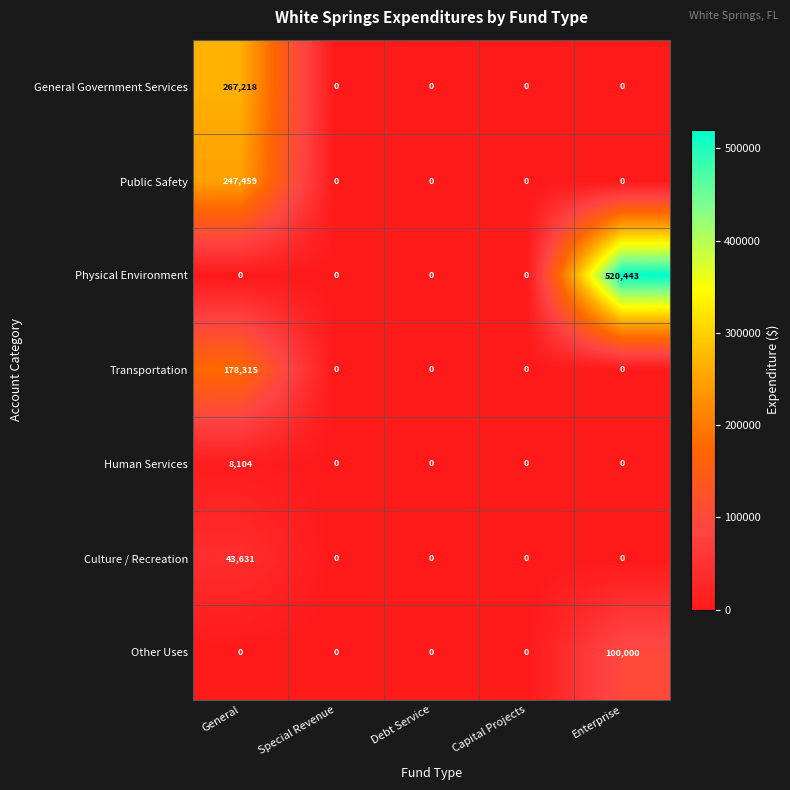

Which series has the largest range (max minus min)?

Physical Environment